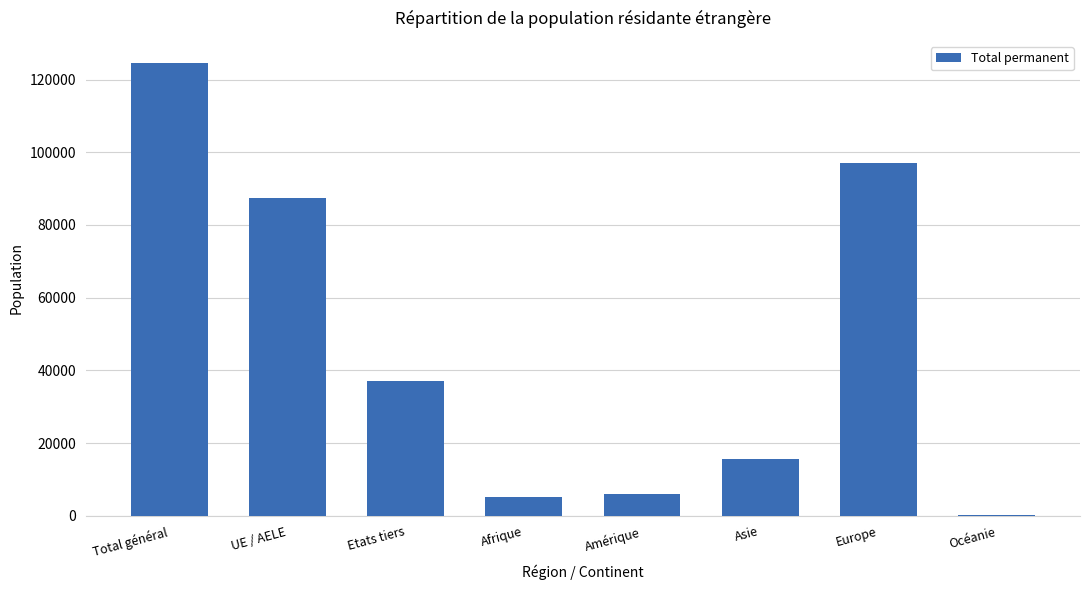

What is the greatest value displayed?

124441